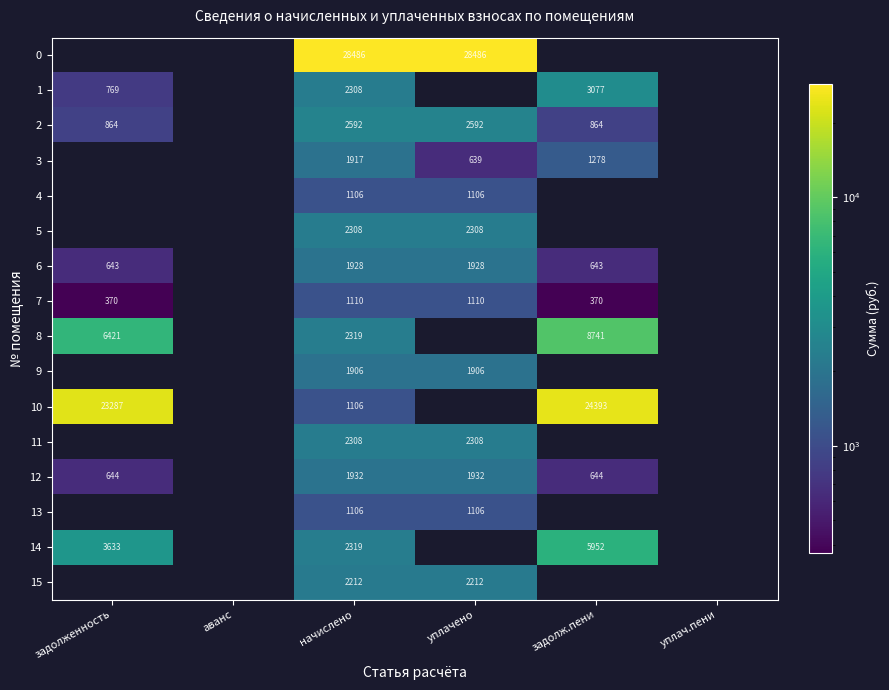

Which category has the highest value across all series?

начислено